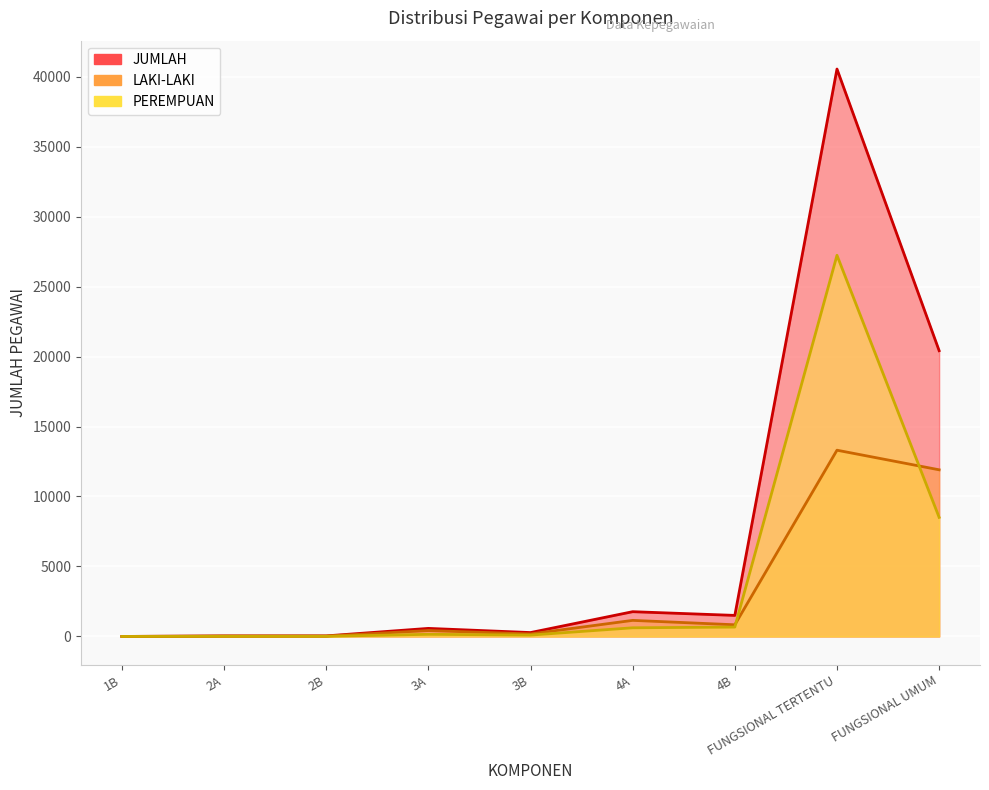

Reading left to right, transcribe all the data shown in this chart.

LAKI-LAKI: 2	29	30	422	180	1150	835	13307	11907
PEREMPUAN: 0	10	11	155	99	620	670	27231	8509
JUMLAH: 2	39	41	577	279	1770	1505	40538	20416